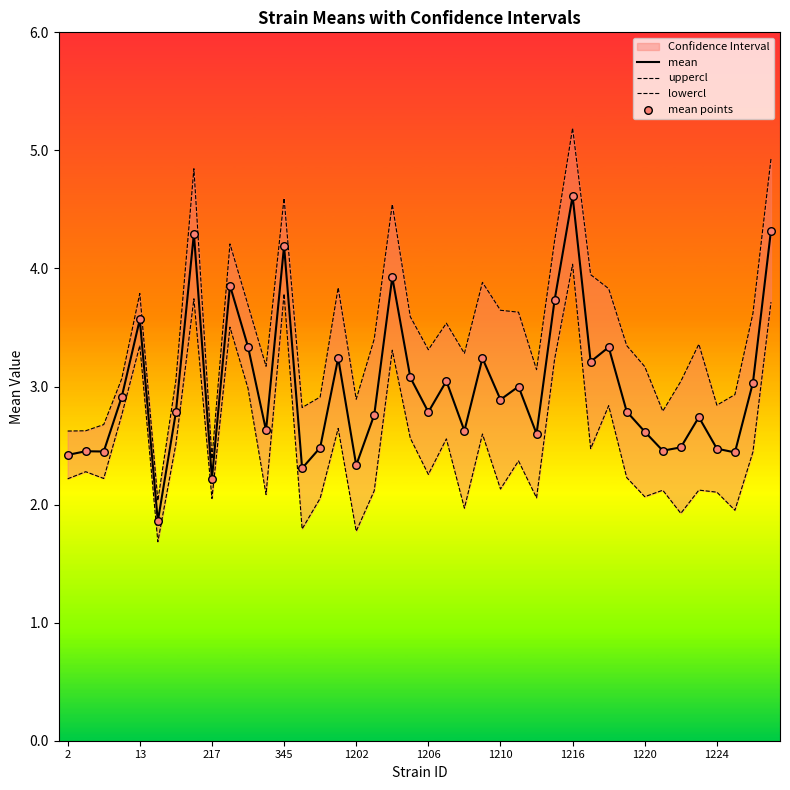

Which series reaches the maximum Y coordinate?

uppercl